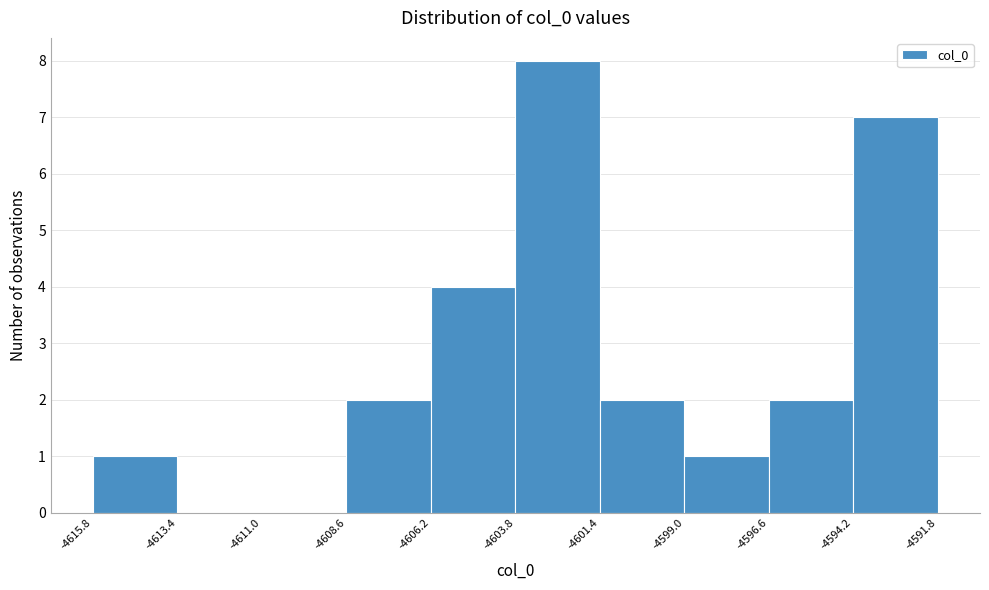

Reading left to right, list every bar in this chart as the range it spans on the x-axis followed by its height. The values are not printed on the chart, so give them approximately, as read against the axis.

-4615.8 to -4613.4: 1
-4613.4 to -4611.0: 0
-4611.0 to -4608.6: 0
-4608.6 to -4606.2: 2
-4606.2 to -4603.8: 4
-4603.8 to -4601.4: 8
-4601.4 to -4599.0: 2
-4599.0 to -4596.6: 1
-4596.6 to -4594.2: 2
-4594.2 to -4591.8: 7